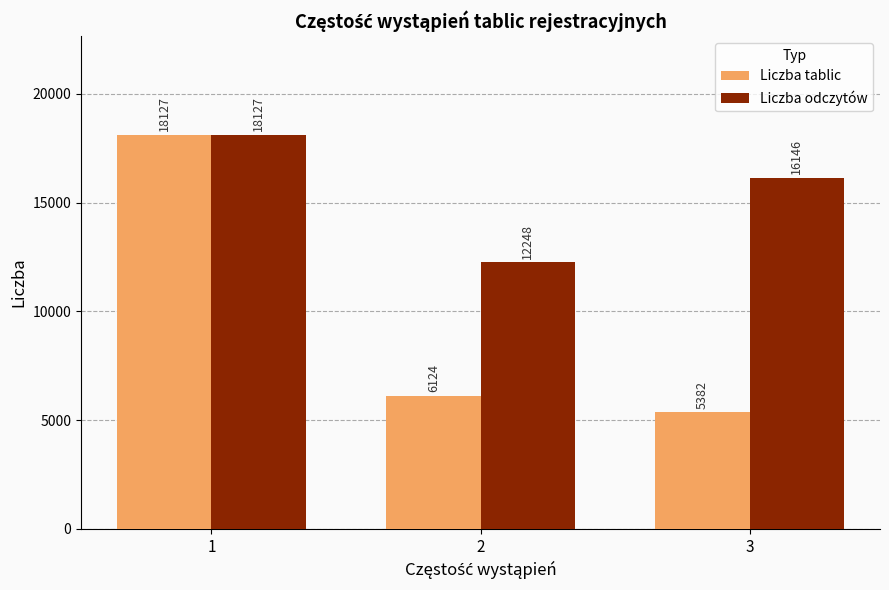

At how many categories does at least one series exceed 5624?

3